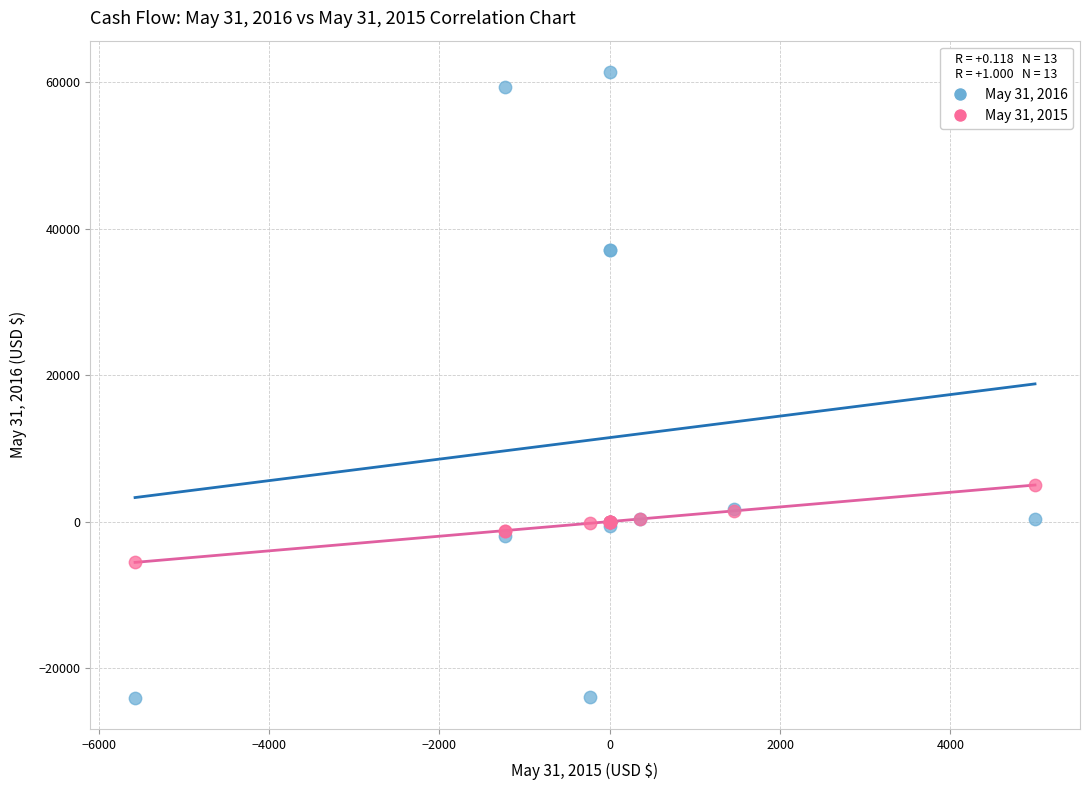

Which series contains the highest Y value?

May 31, 2016